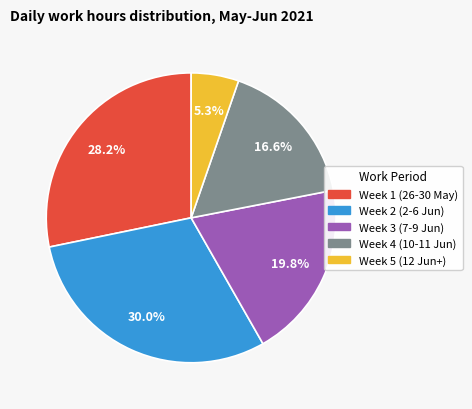

How much of the chart is everything except Week 1 (26-30 May)?

71.8%